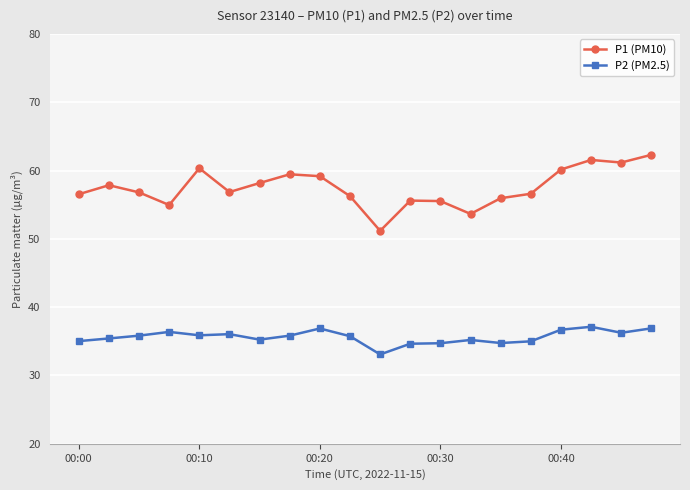

List the series in order of their peak value, highest first.

P1 (PM10), P2 (PM2.5)